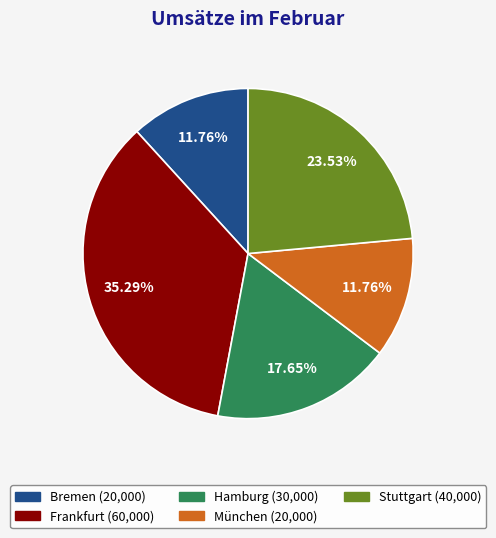

To the nearest percent, what is the average slice percentage?

20%